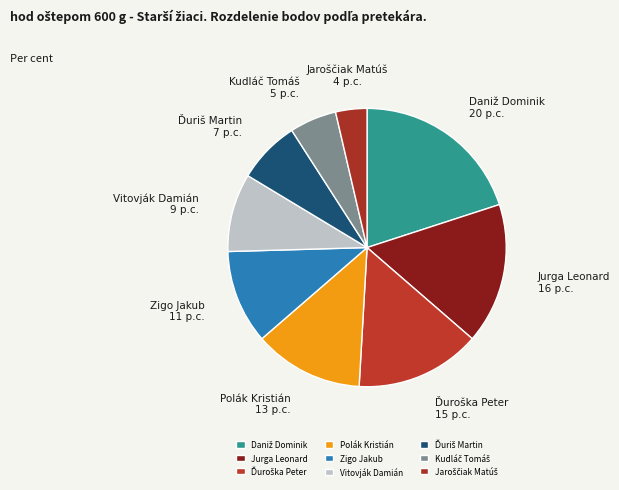

Is there a majority slice in this chart?

No